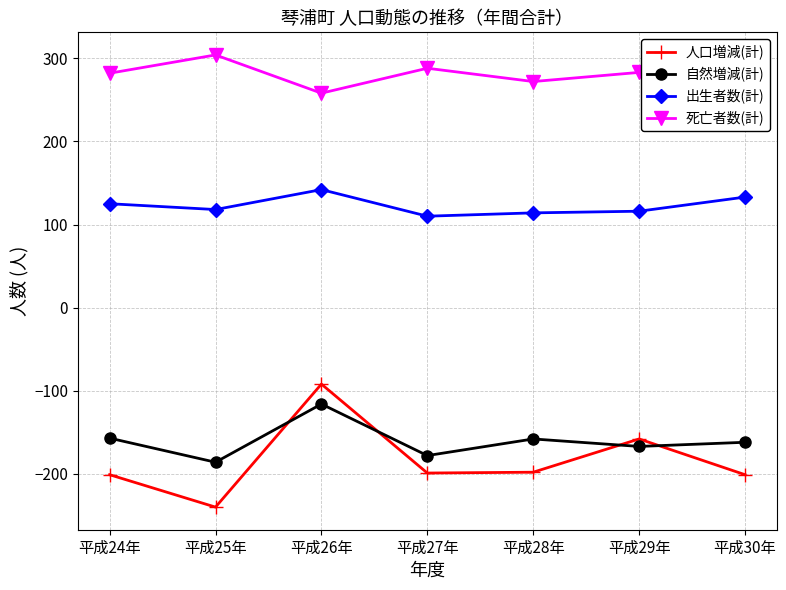

Read the 死亡者数(計) value at 平成29年.

283